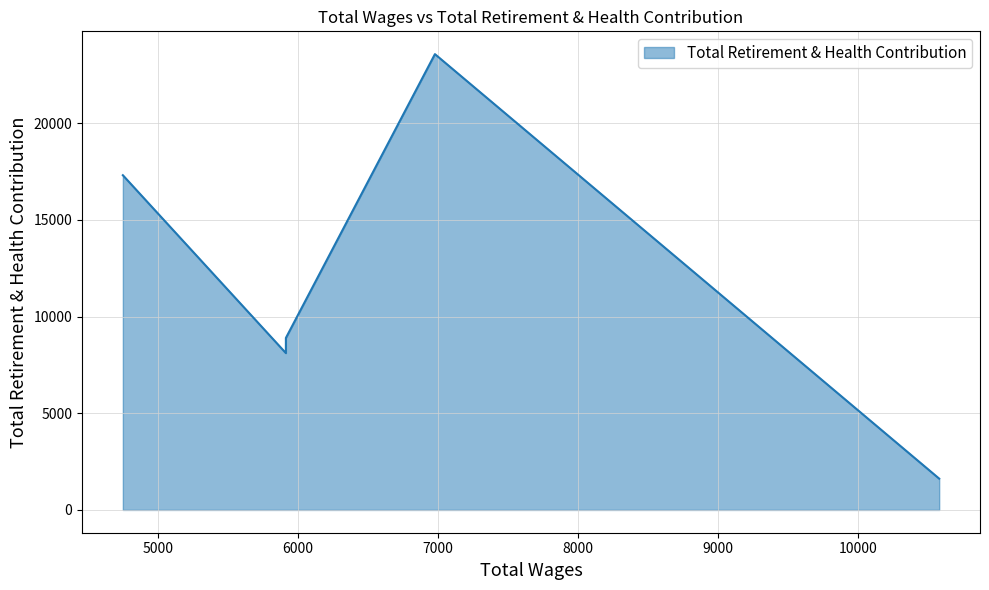

At which category does the data reach its first local peak?

6979.0